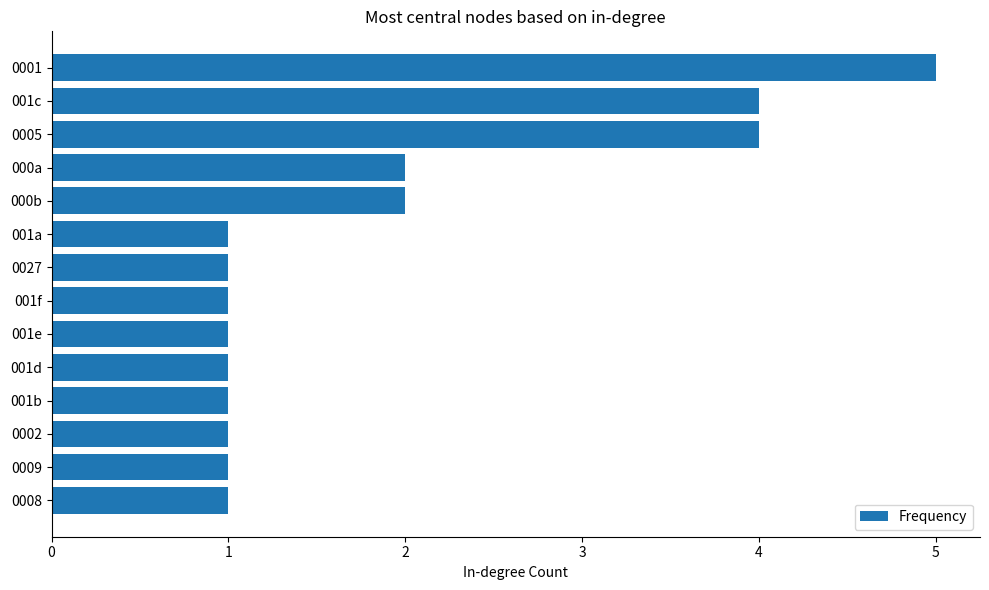

What is the change in value from 001a to 0001?

+4